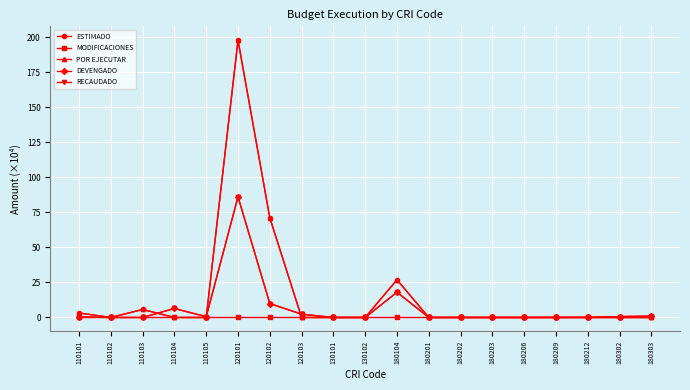

Reading right to left, transcribe all the data shown in this chart.

ESTIMADO: 180303=0.0	180302=0.0	180212=0.0	180209=0.0	180206=0.0	180203=0.0	180202=0.0	180201=0.0	180104=26.9	130102=0.0	130101=0.0	120103=0.0	120102=71.2	120101=198.1	110105=0.0	110104=0.0	110103=5.7	110102=0.0	110101=3.2
MODIFICACIONES: 180303=0.0	180302=0.0	180212=0.0	180209=0.0	180206=0.0	180203=0.0	180202=0.0	180201=0.0	180104=0.0	130102=0.0	130101=0.0	120103=0.0	120102=0.0	120101=0.0	110105=0.0	110104=0.0	110103=0.0	110102=0.0	110101=0.0
POR EJECUTAR: 180303=0.0	180302=0.0	180212=0.0	180209=0.0	180206=0.0	180203=0.0	180202=0.0	180201=0.0	180104=26.9	130102=0.0	130101=0.0	120103=0.0	120102=71.2	120101=198.1	110105=0.0	110104=0.0	110103=5.7	110102=0.0	110101=3.2
DEVENGADO: 180303=1.0	180302=0.6	180212=0.1	180209=0.0	180206=0.0	180203=0.0	180202=0.0	180201=0.0	180104=18.1	130102=0.0	130101=0.0	120103=2.4	120102=10.0	120101=86.2	110105=0.5	110104=6.4	110103=0.0	110102=0.0	110101=0.4
RECAUDADO: 180303=1.0	180302=0.6	180212=0.1	180209=0.0	180206=0.0	180203=0.0	180202=0.0	180201=0.0	180104=18.1	130102=0.0	130101=0.0	120103=2.4	120102=10.0	120101=86.2	110105=0.5	110104=6.4	110103=0.0	110102=0.0	110101=0.4